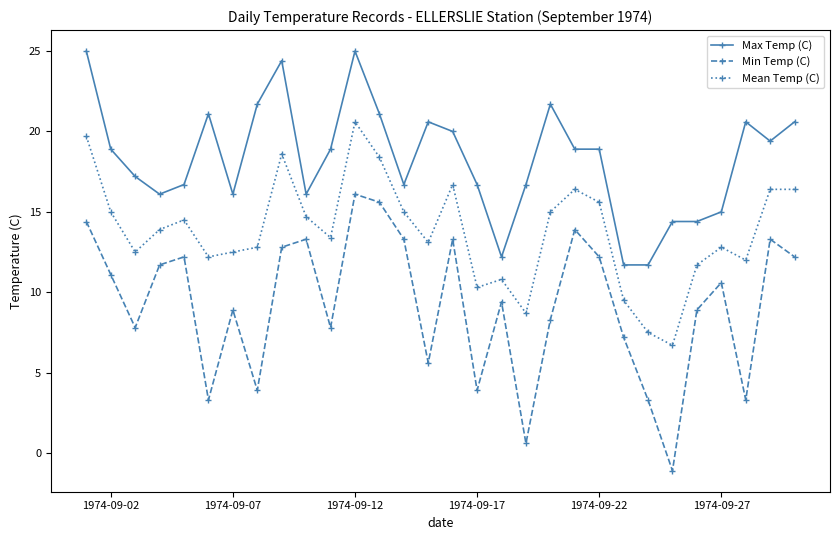

What is the minimum value shown in the chart?

-1.1